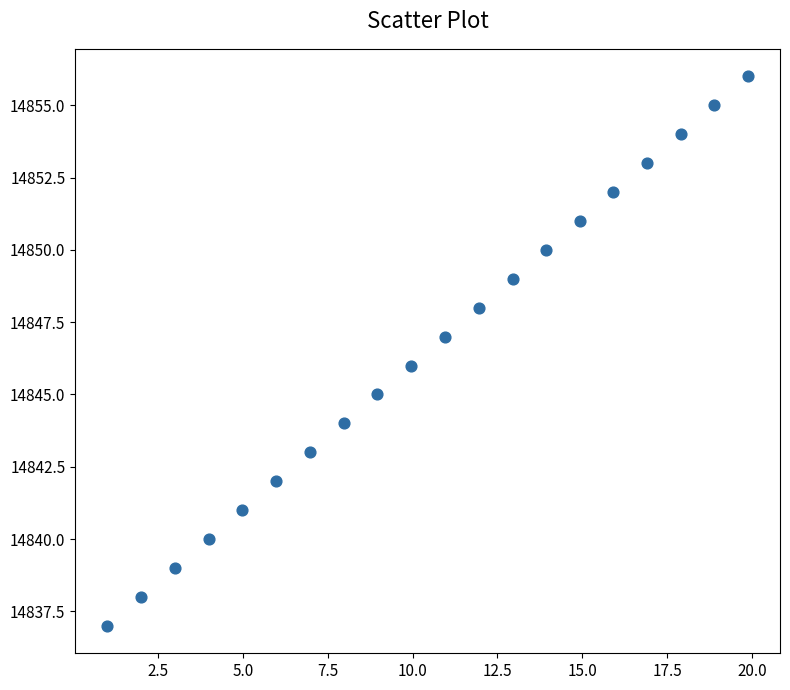

What is the range of Y values (max minus min)?

19